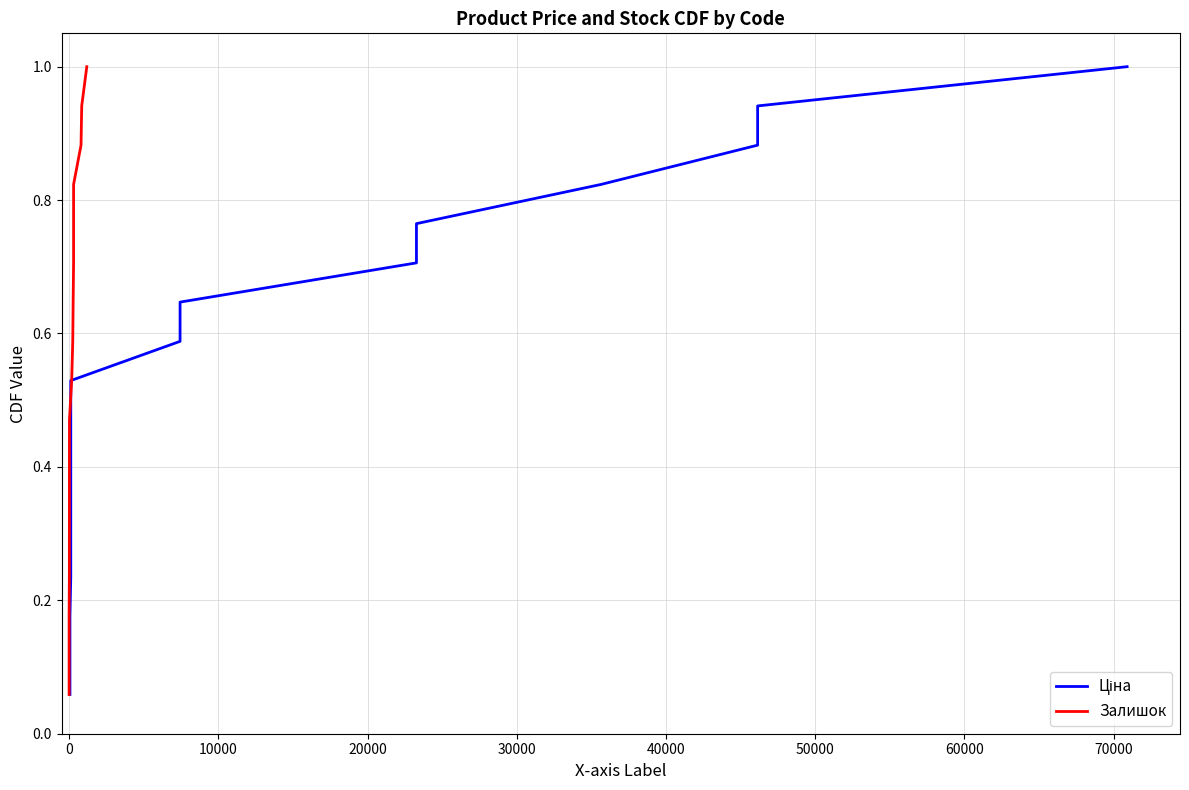

How many distinct data groups are displayed?

2